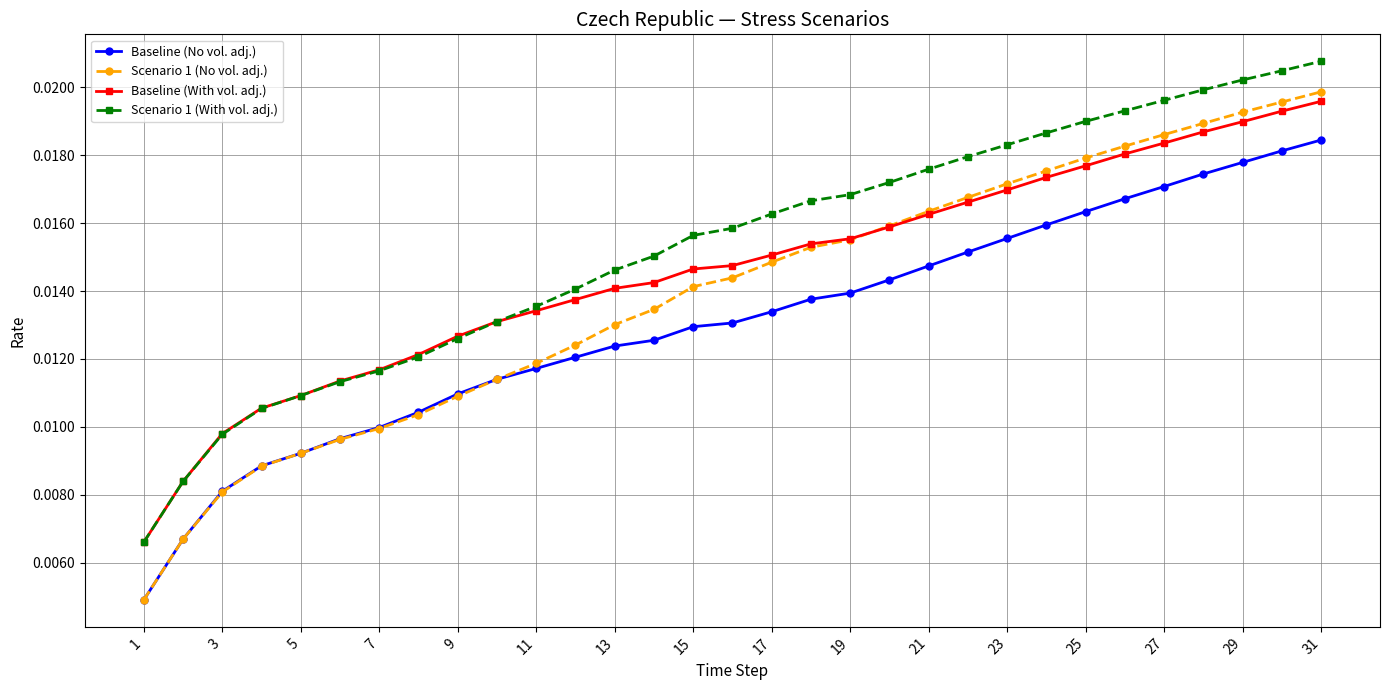

Rank the series by their average value, from lowest to highest.

Baseline (No vol. adj.), Scenario 1 (No vol. adj.), Baseline (With vol. adj.), Scenario 1 (With vol. adj.)